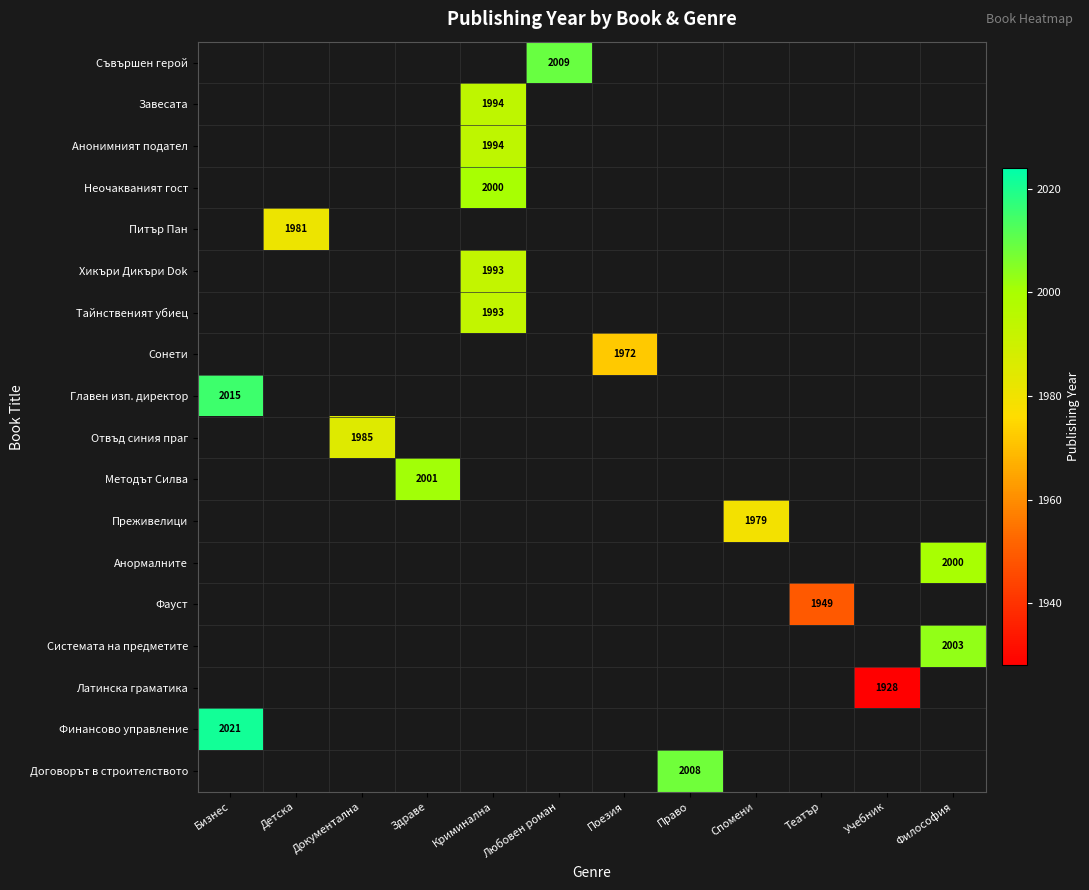

How many data points does each series have?

12